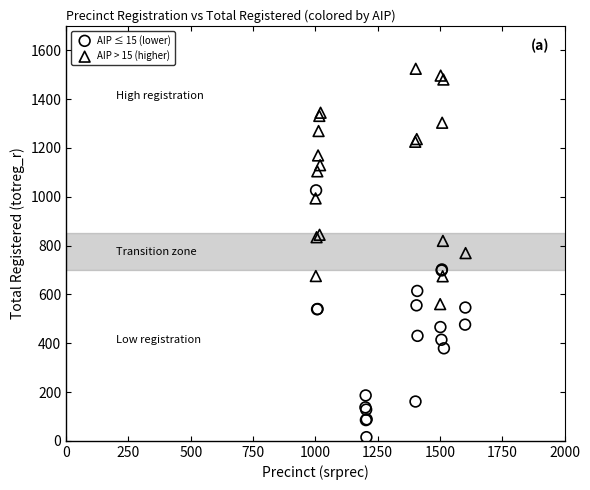

Which series has the widest spread of Y values?

AIP ≤ 15 (lower)